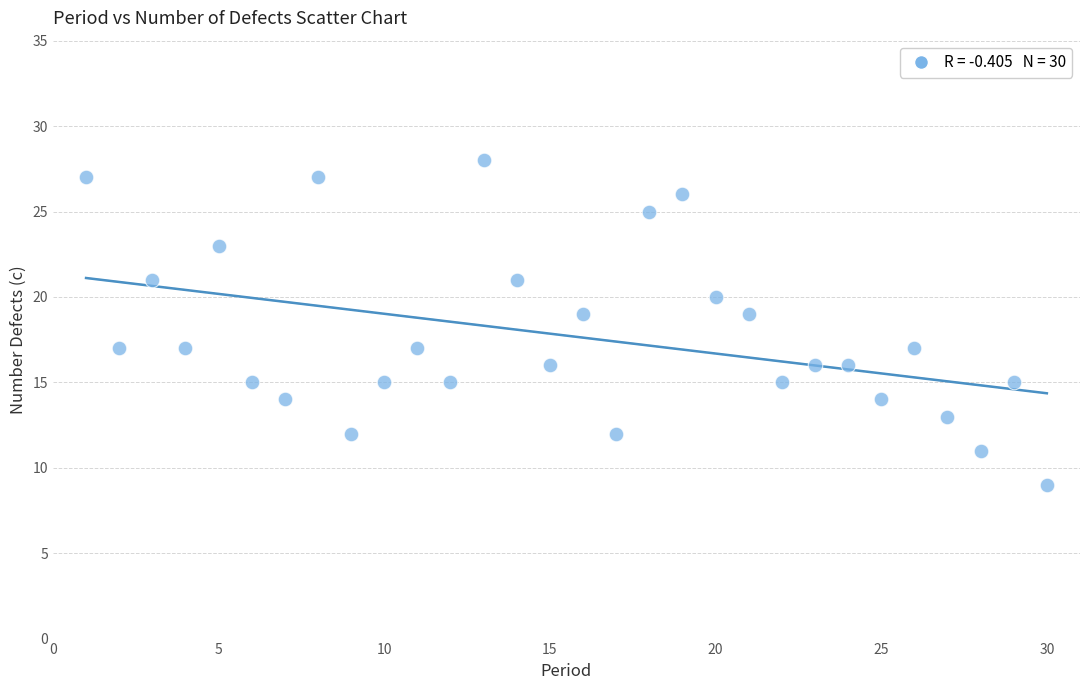

What is the range of X values (max minus min)?

29